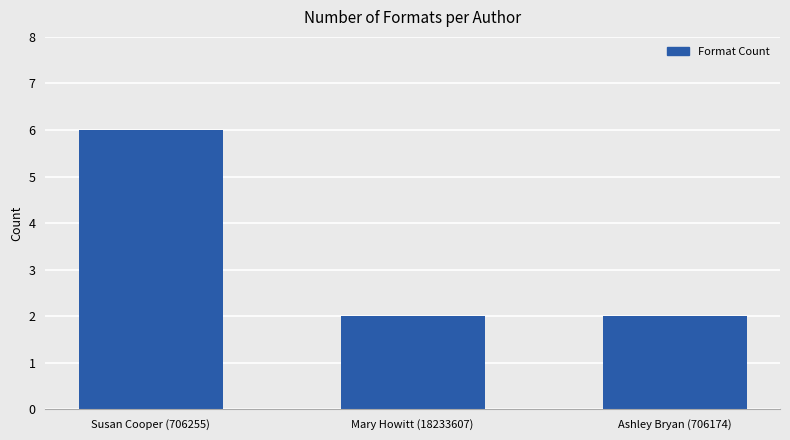

What is the difference between the values at Susan Cooper (706255) and Mary Howitt (18233607)?

4